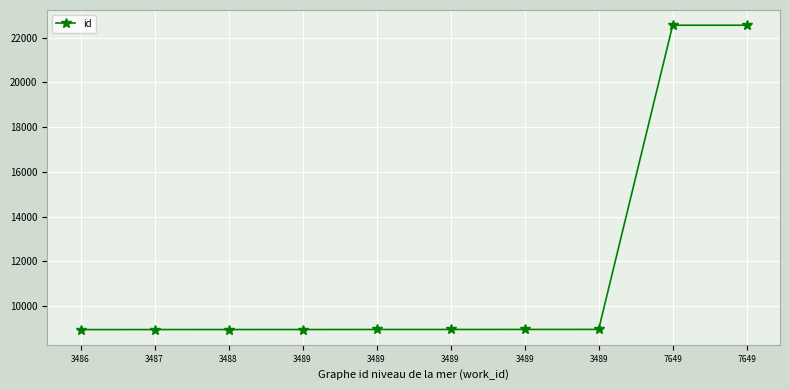

Which label corresponds to the smallest value in the chart?

3486